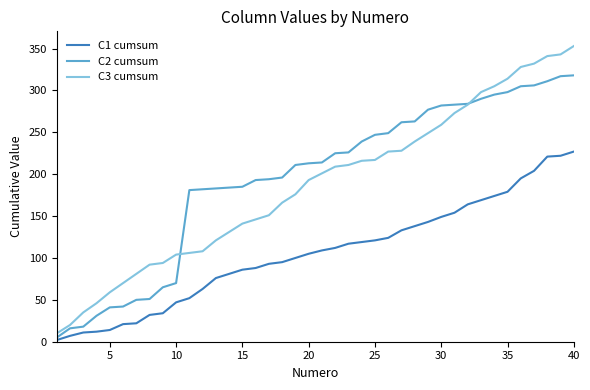

List the series in order of their peak value, lowest first.

C1 cumsum, C2 cumsum, C3 cumsum